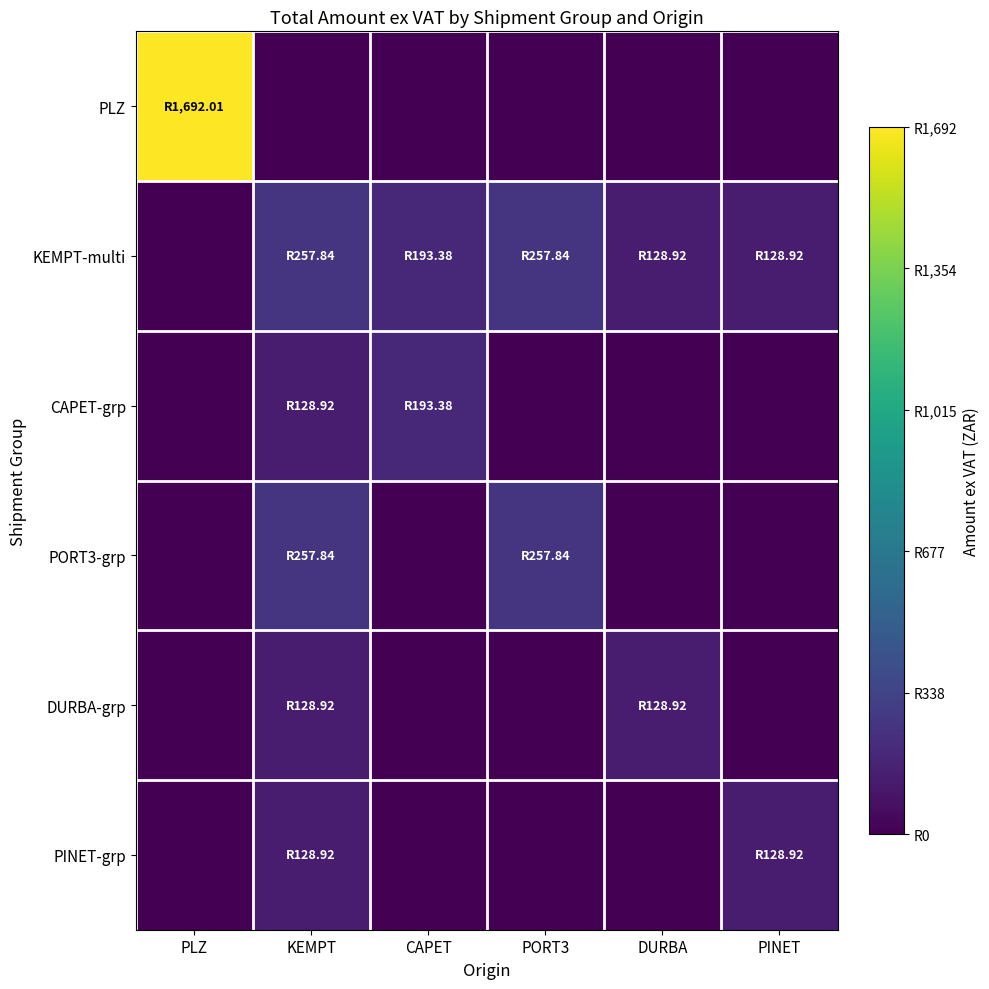

What is the difference between the highest and lowest values at CAPET?

193.4